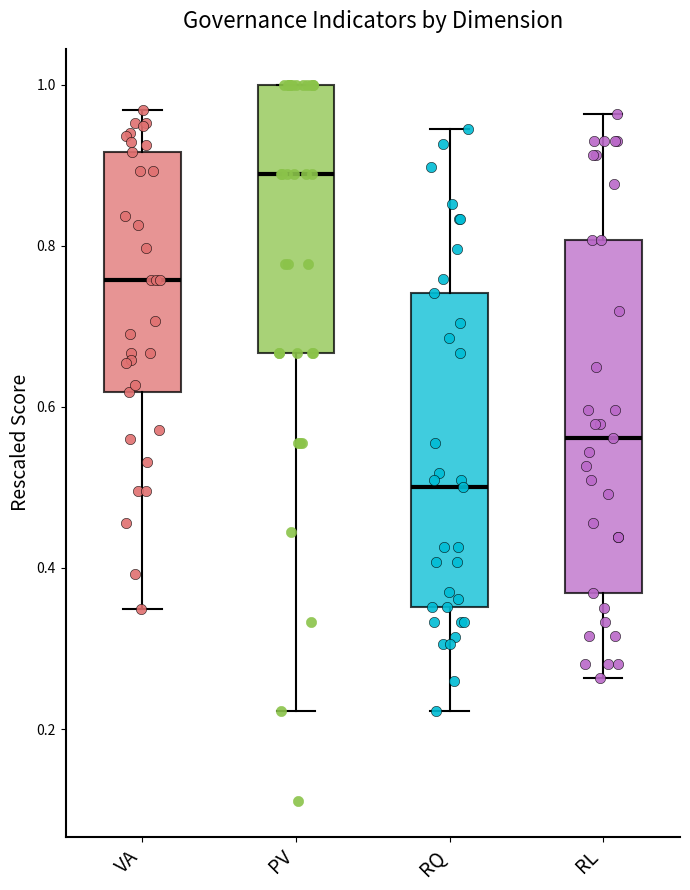

Which box's median line is the lowest?

RQ